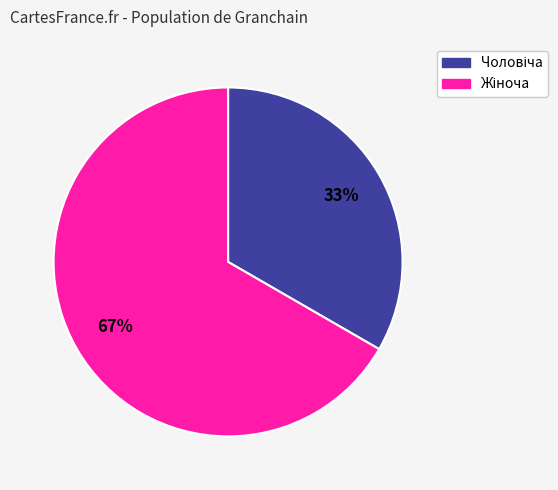

How many slices are in this pie chart?

2